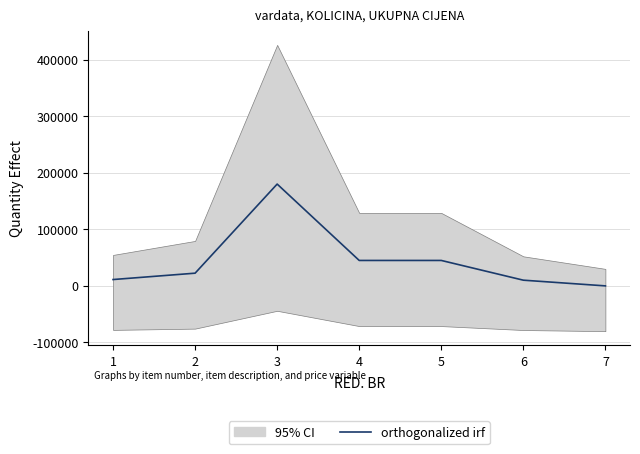

Rank the categories by value from highest to lowest.

3, 4, 5, 2, 1, 6, 7